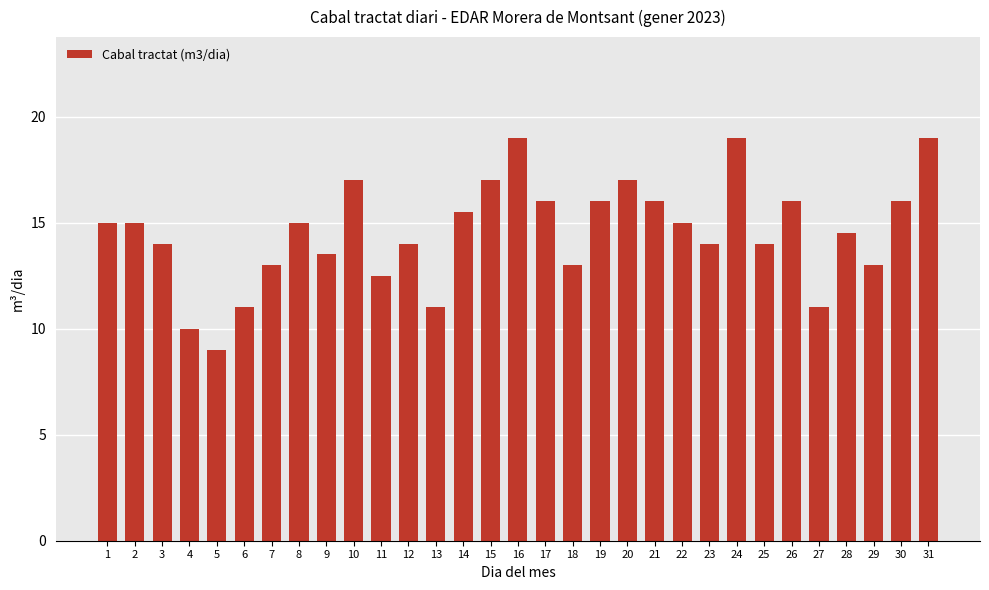

What is the greatest value displayed?

19.0